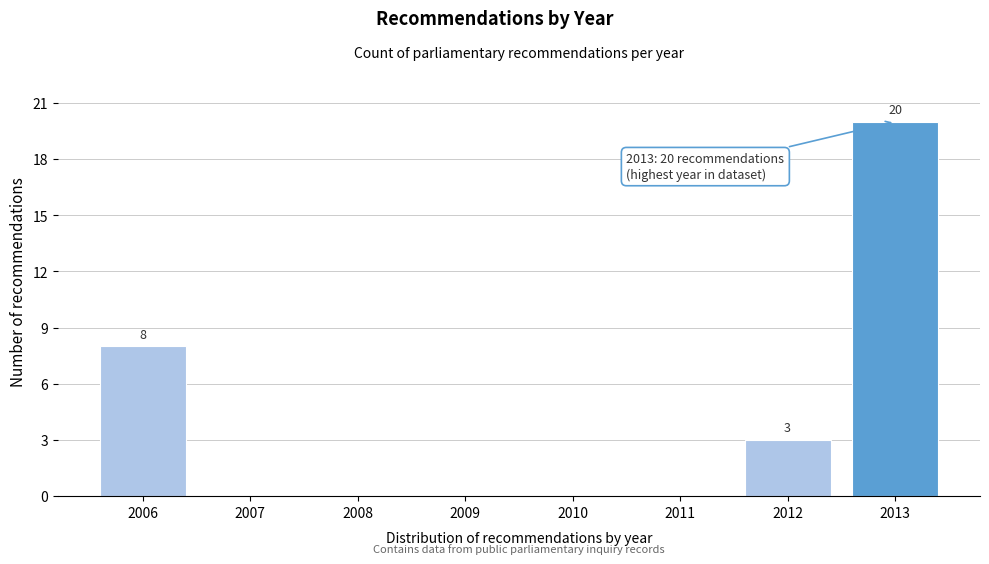

Reading left to right, what are all the values shown in this chart?

2006=8	2007=0	2008=0	2009=0	2010=0	2011=0	2012=3	2013=20